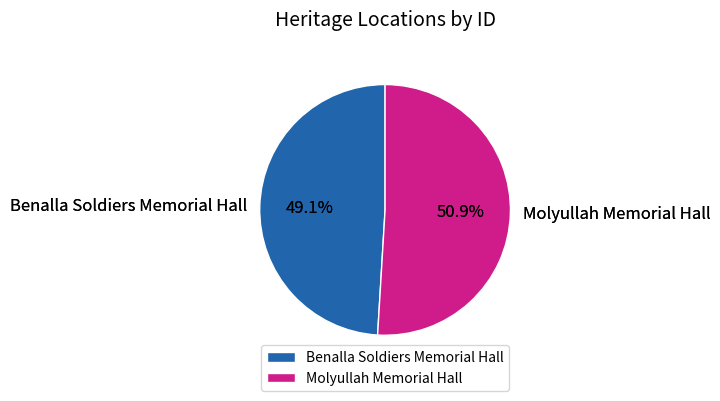

Count the number of slices in the pie.

2